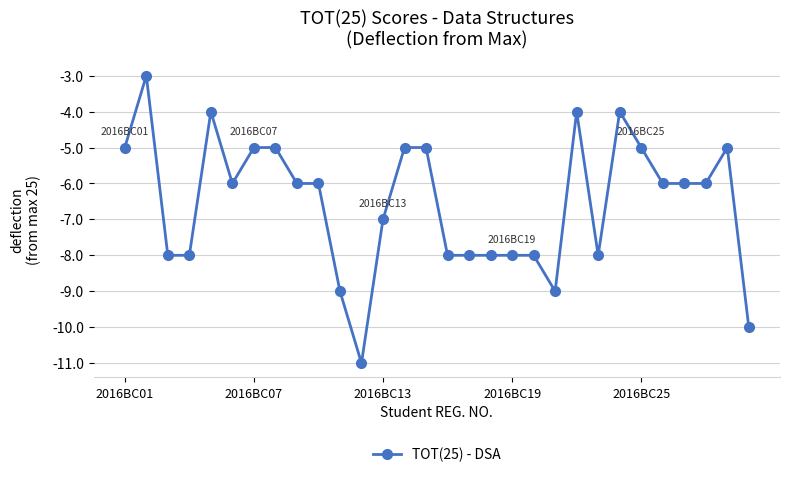

What is the value of the 1st point from the left?

-5